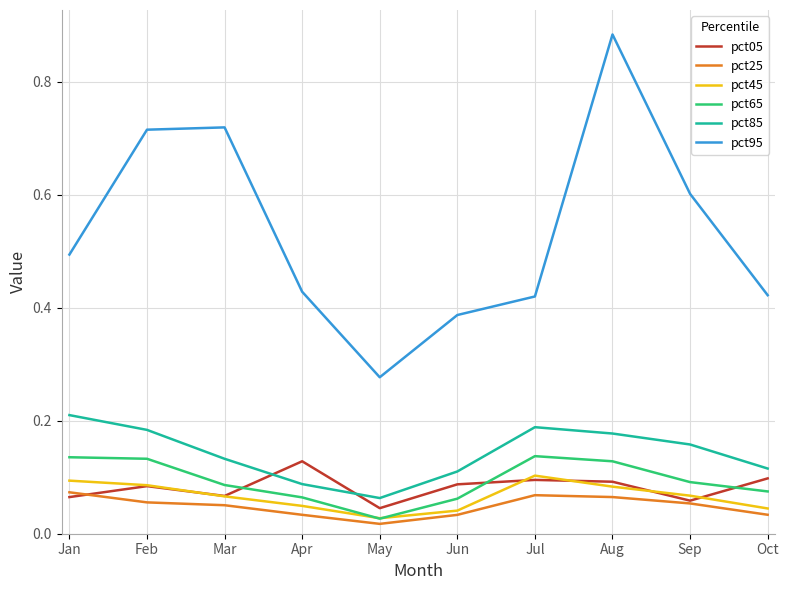

What are all the series names shown in the legend?

pct05, pct25, pct45, pct65, pct85, pct95